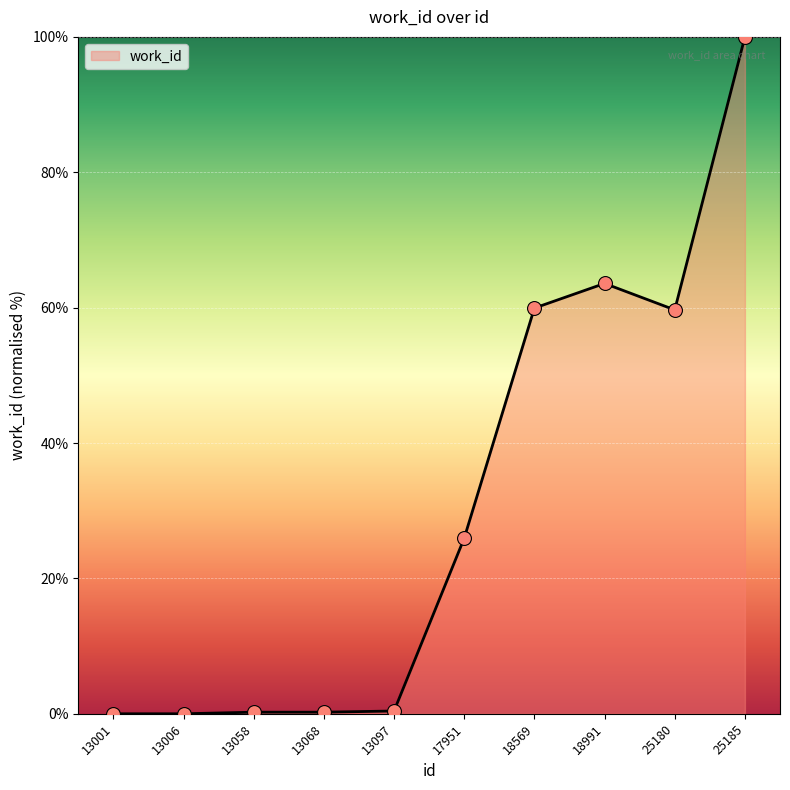

Which has a higher value, 17951 or 13058?

17951